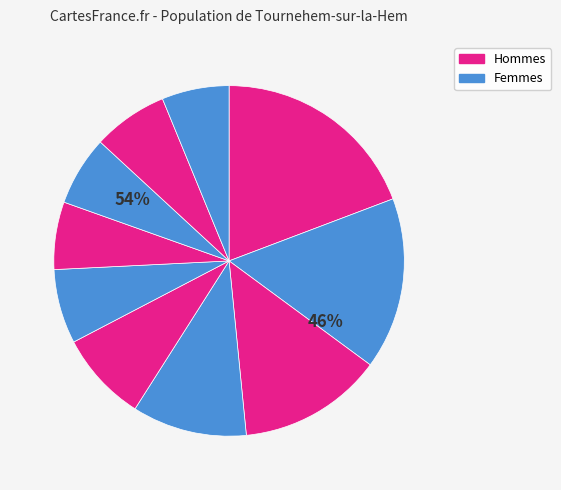

The pct65 slice represents 6% of the pie. True or false?

True